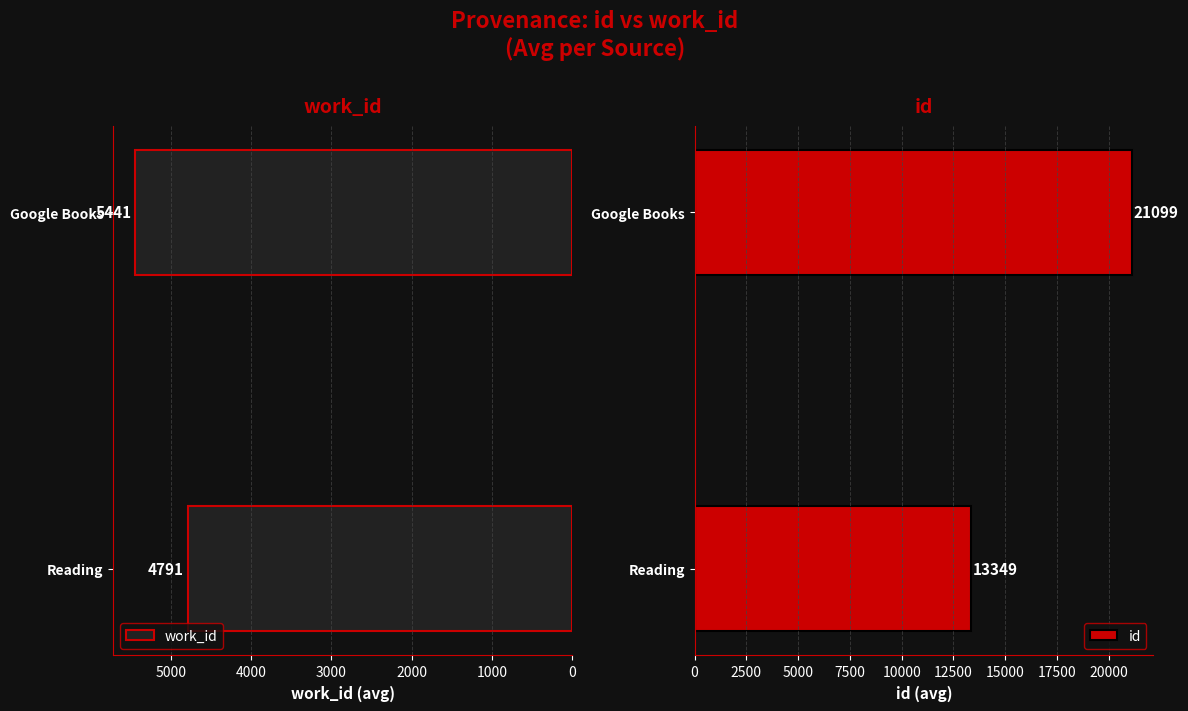

Which series has the largest total across all categories?

id